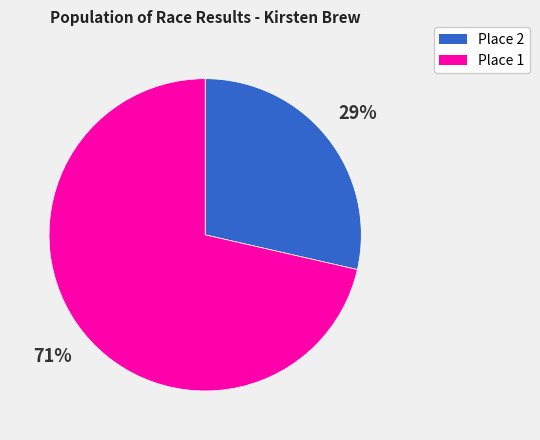

To the nearest percent, what is the combined percentage of Place 1 and Place 2?

100%